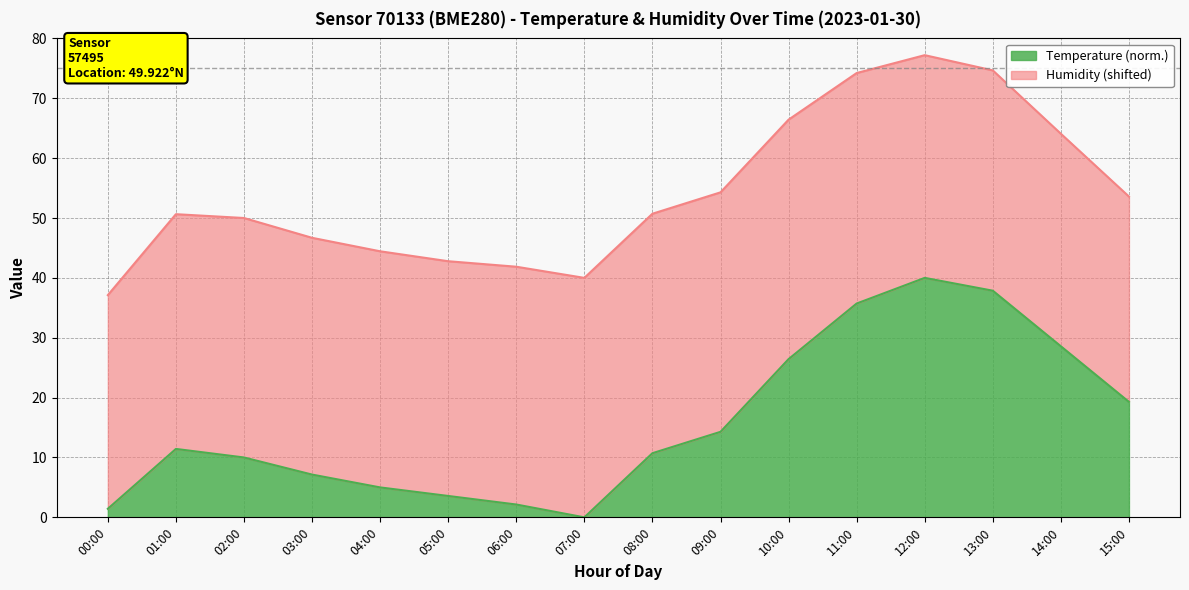

Where is the first local maximum?

01:00